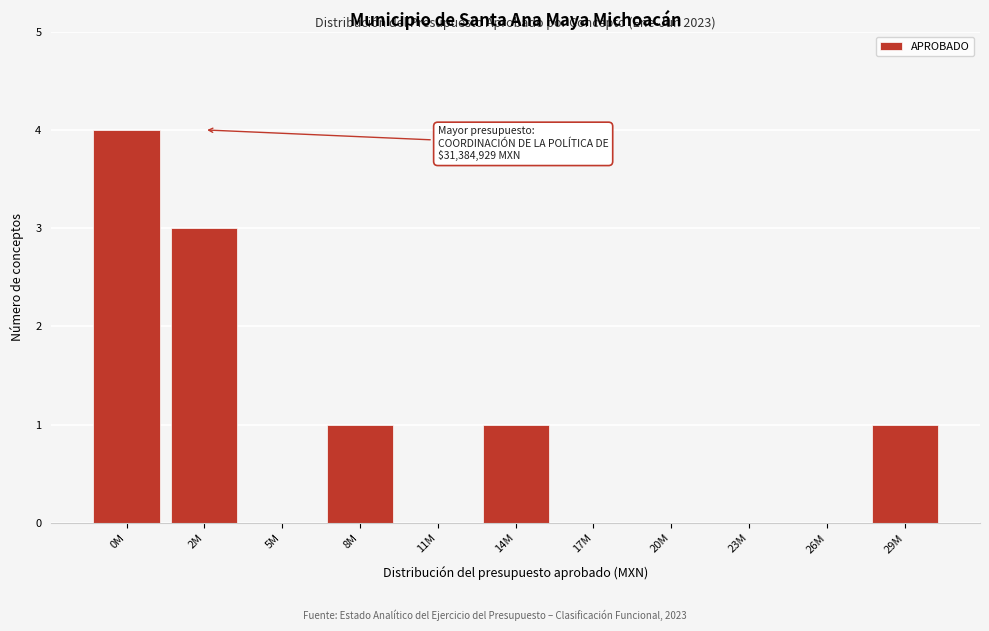

Reading left to right, what are all the values shown in this chart?

0M=4	2M=3	5M=0	8M=1	11M=0	14M=1	17M=0	20M=0	23M=0	26M=0	29M=1